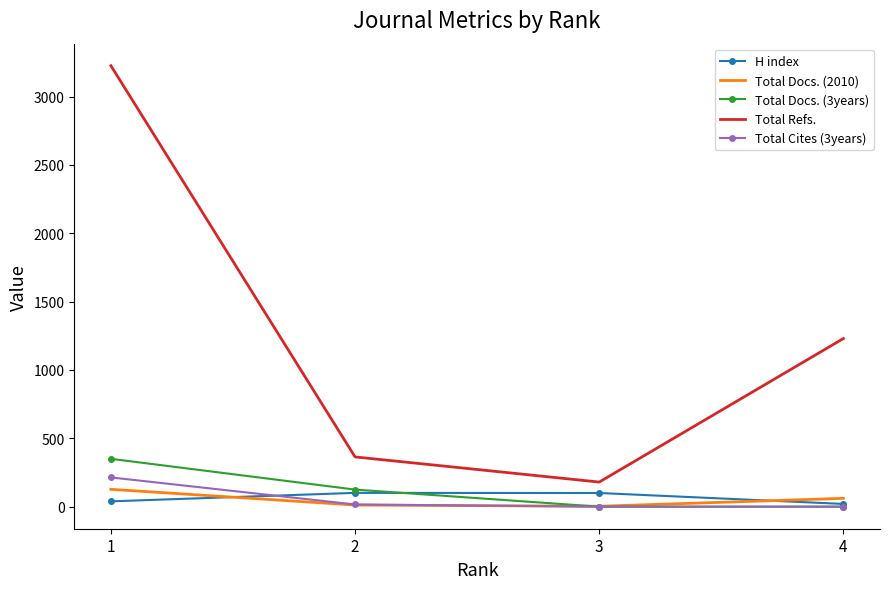

At which category is the sum across all series the highest?

1